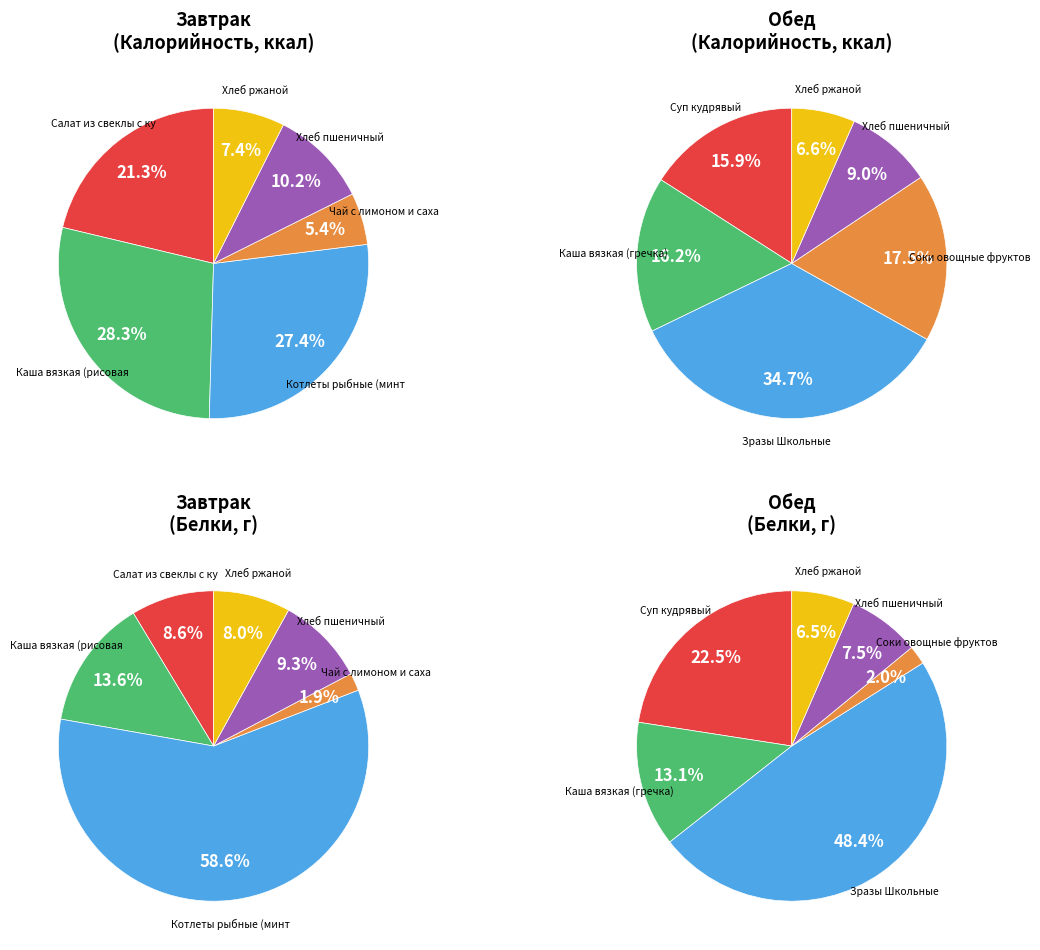

Between 5 and Обед, which is larger?

Обед